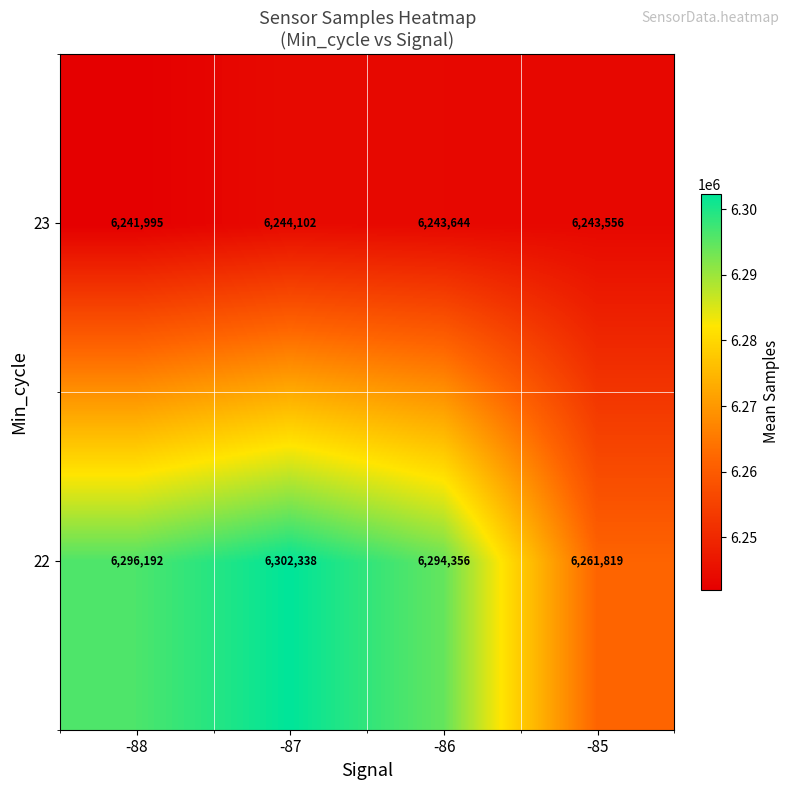

Reading left to right, extract all data points from this chart.

23: 6241995	6244102	6243644	6243556
22: 6296192	6302338	6294356	6261819